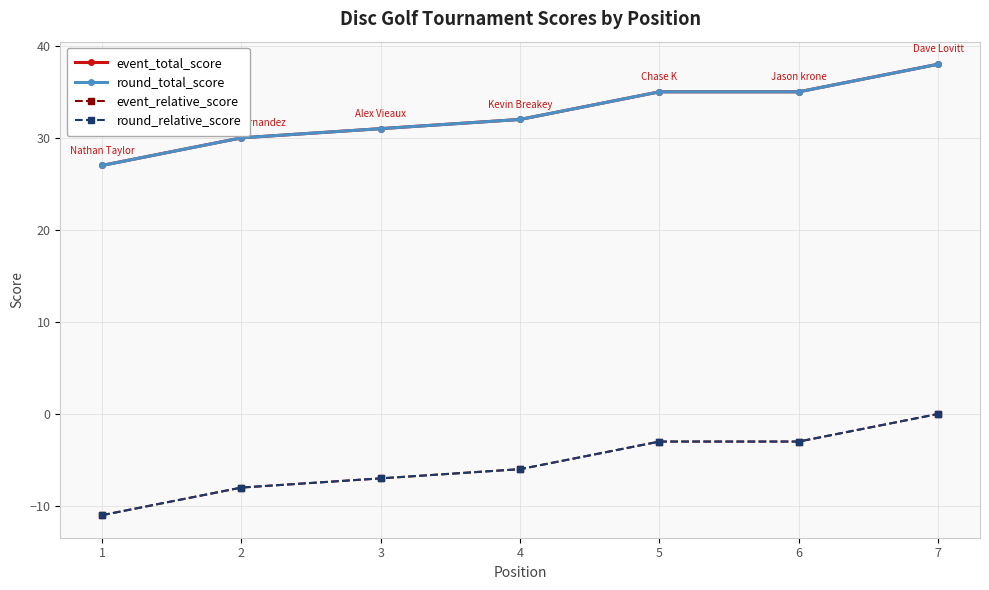

True or false: event_relative_score has more than 1 interior local peaks.

False